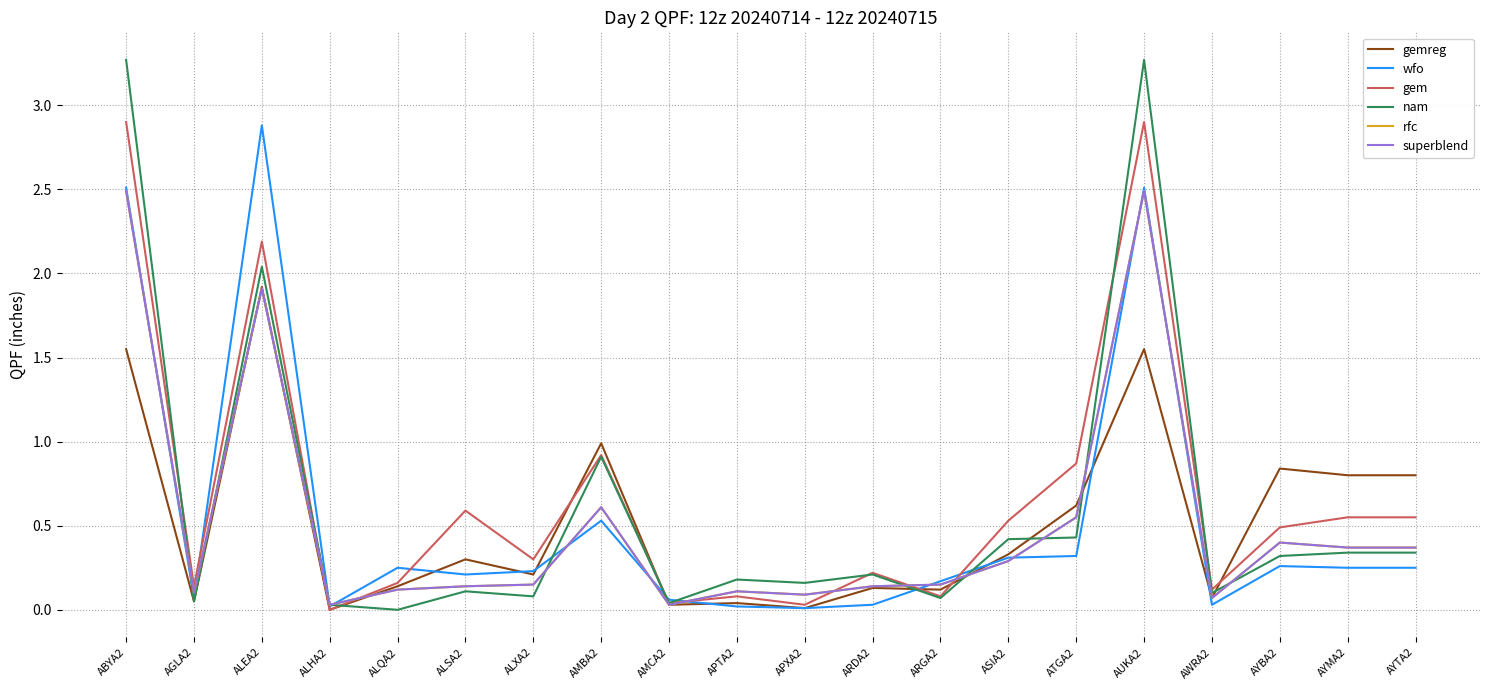

Does the chart have visible grid lines?

Yes